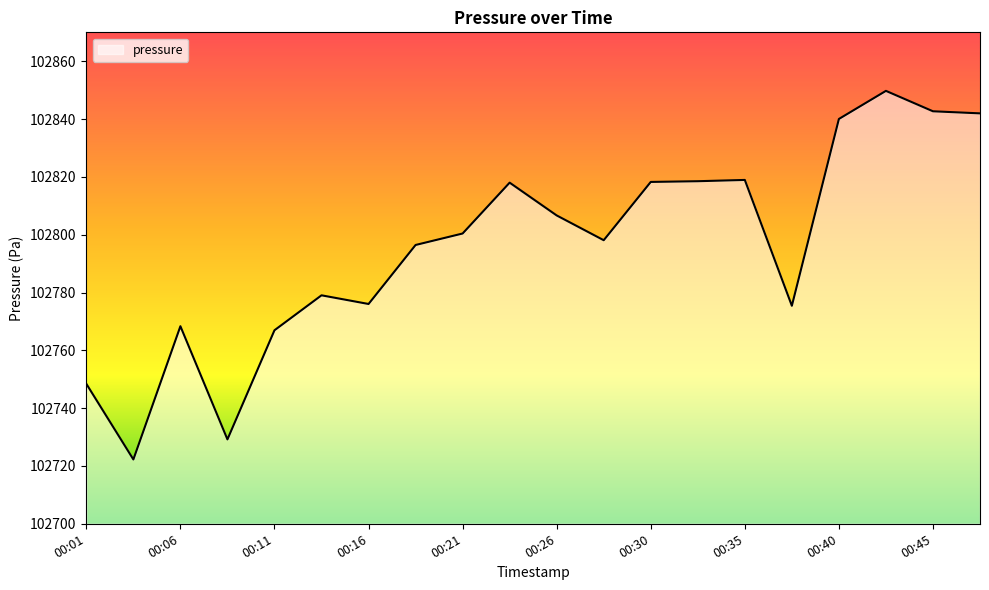

What is the difference between the maximum and minimum values?

127.5